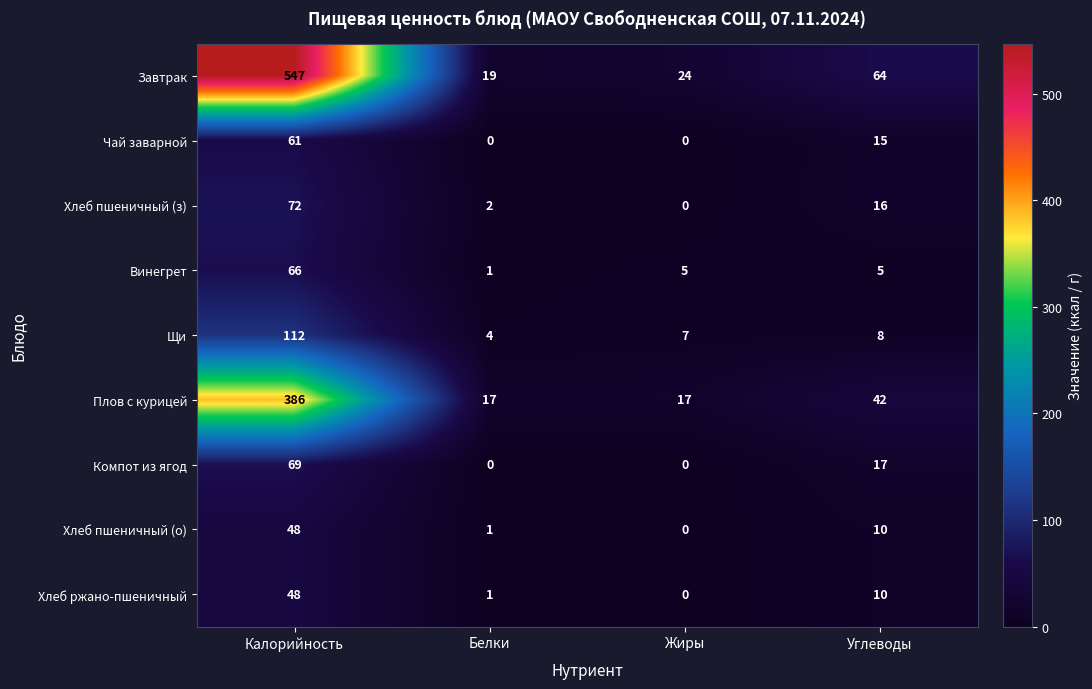

What is the difference between the highest and lowest values at Калорийность?

499